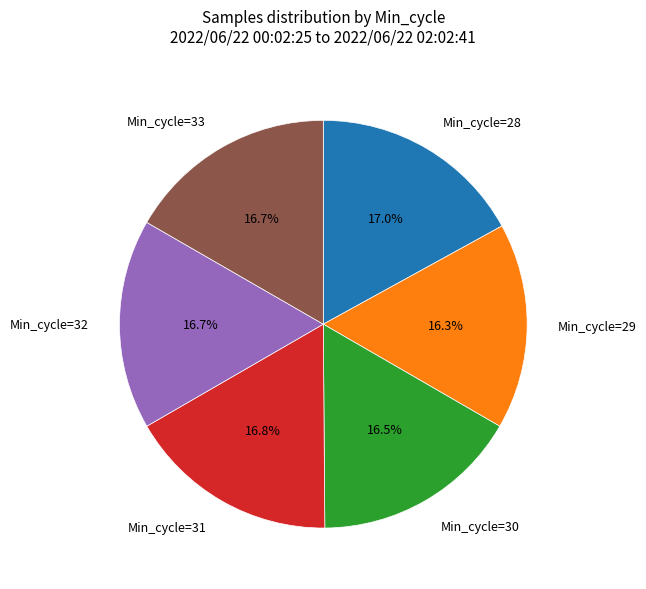

What percentage is NOT represented by Min_cycle=29?

83.7%